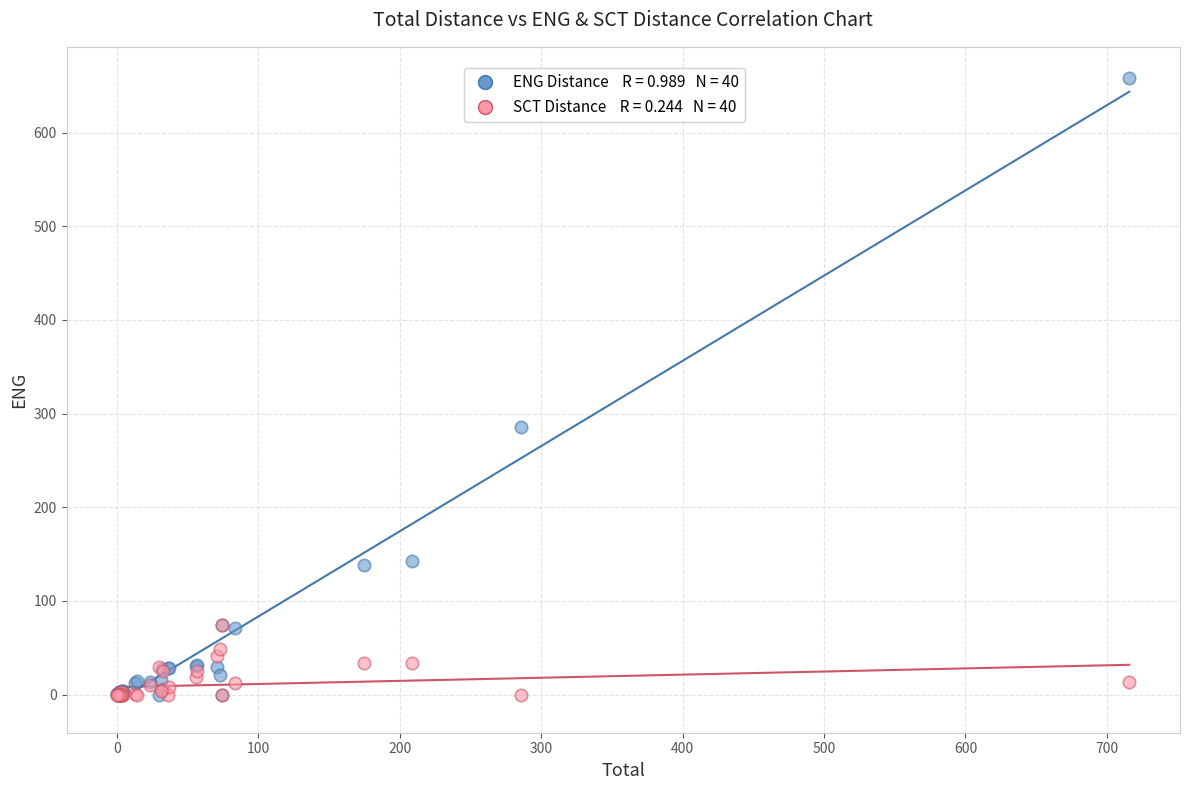

Across all series, what Y value is closest to 329?

285.8